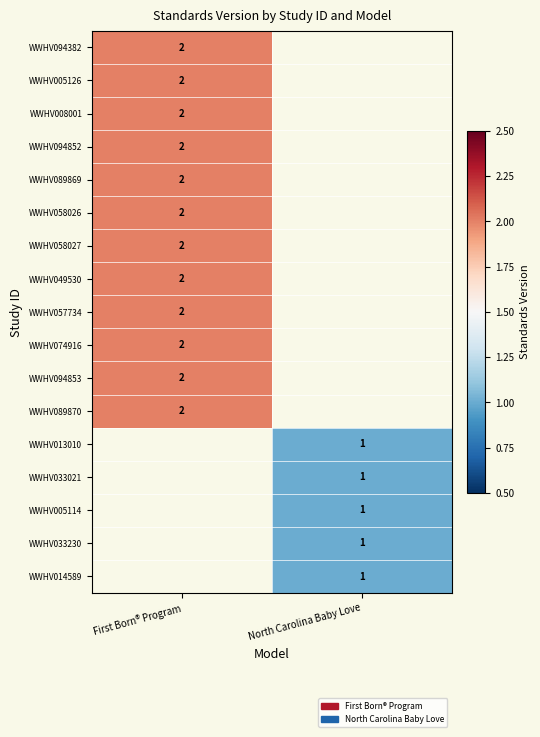

True or false: WWHV094382 has a value of 2 at First Born® Program.

True